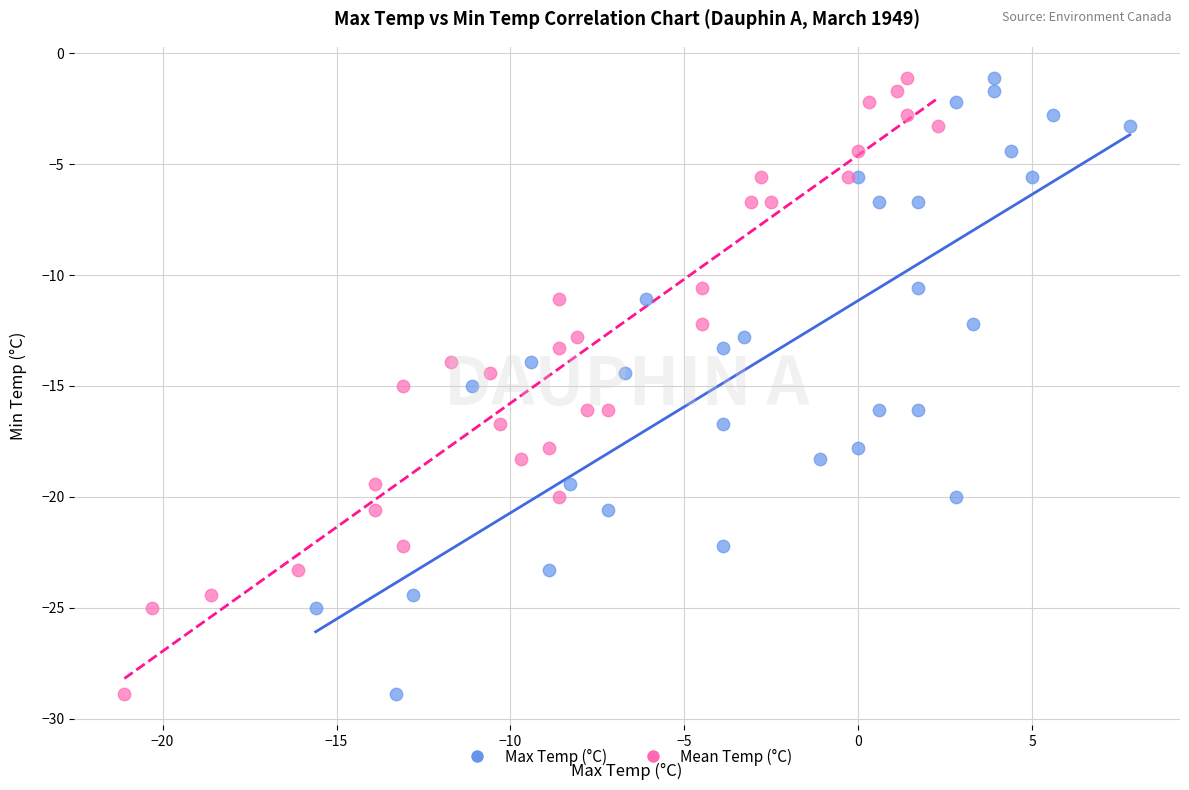

What are all the series names shown in the legend?

Max Temp (°C), Mean Temp (°C)